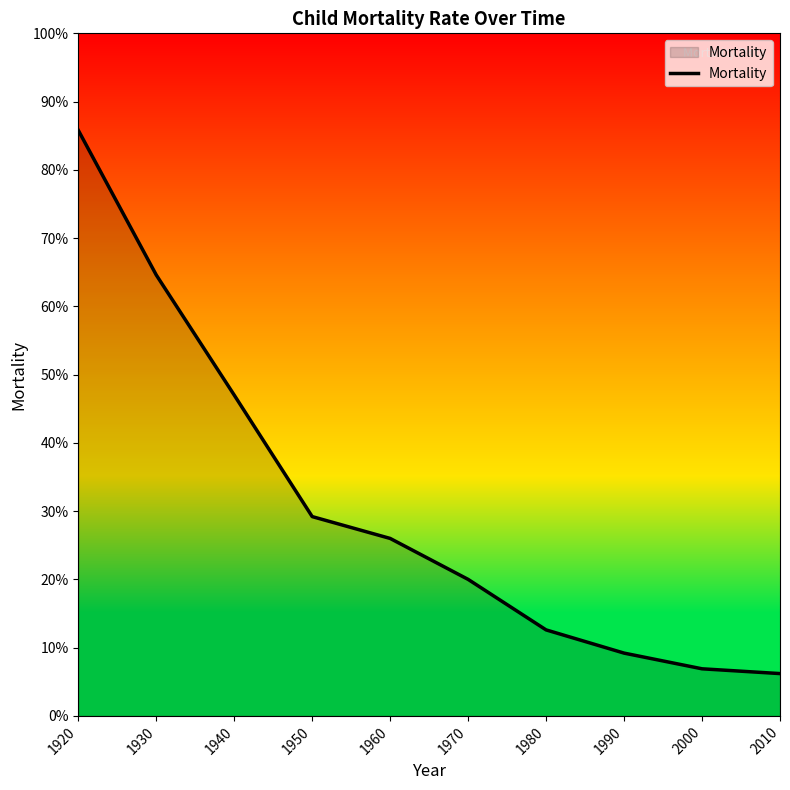

What is the difference between the values at 1940 and 1960?

21.0